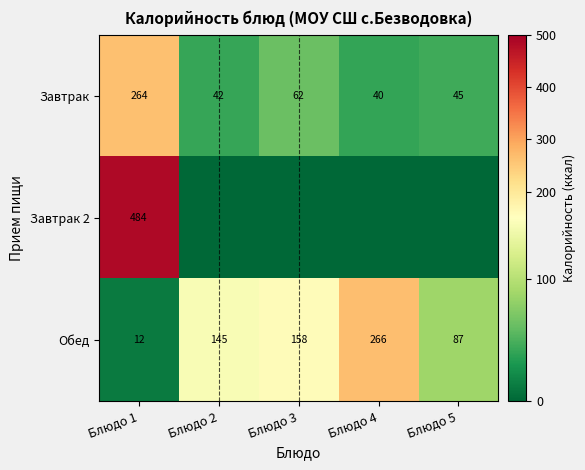

What is the sum of all Завтрак values?

453